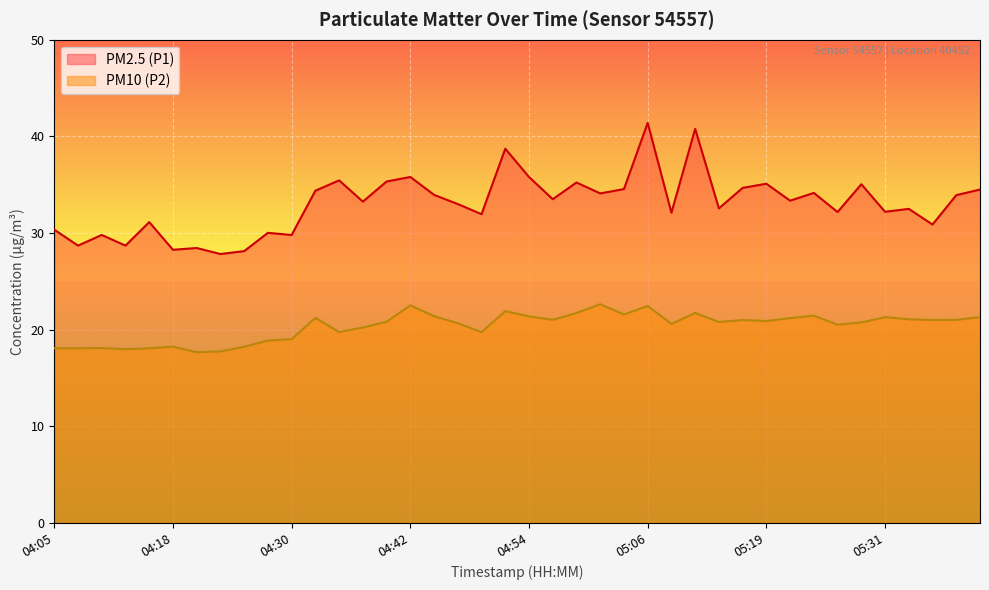

Does the chart display data point markers on the line(s)?

No